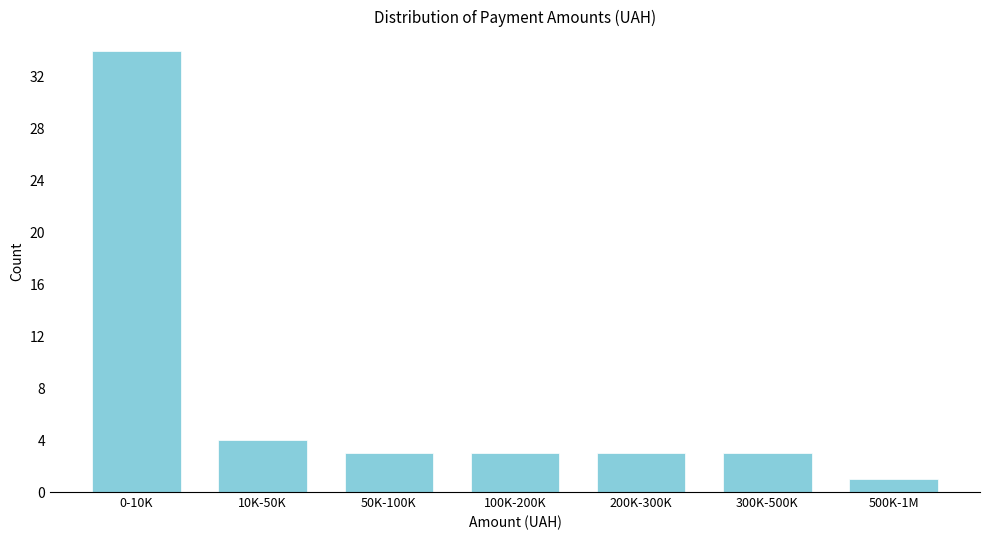

Reading left to right, extract all data points from this chart.

0-10K=34	10K-50K=4	50K-100K=3	100K-200K=3	200K-300K=3	300K-500K=3	500K-1M=1